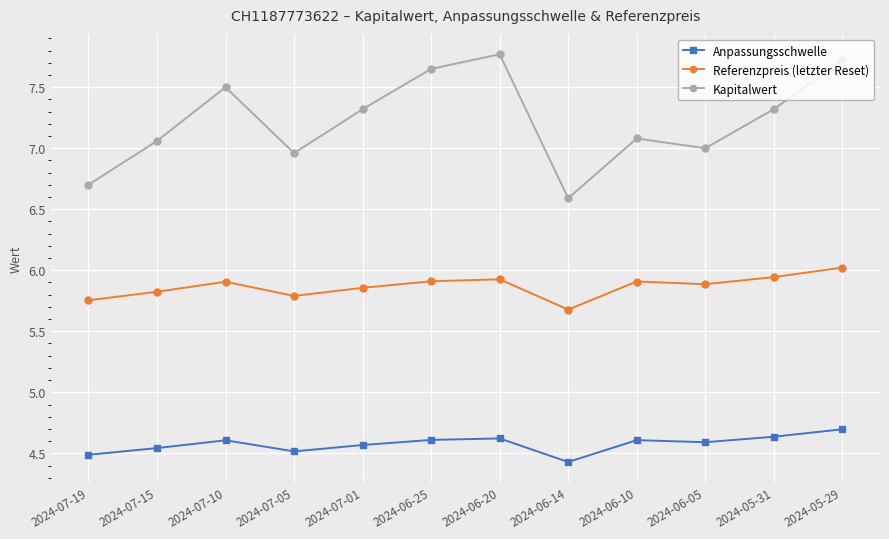

True or false: Anpassungsschwelle and Referenzpreis (letzter Reset) intersect in this chart.

False